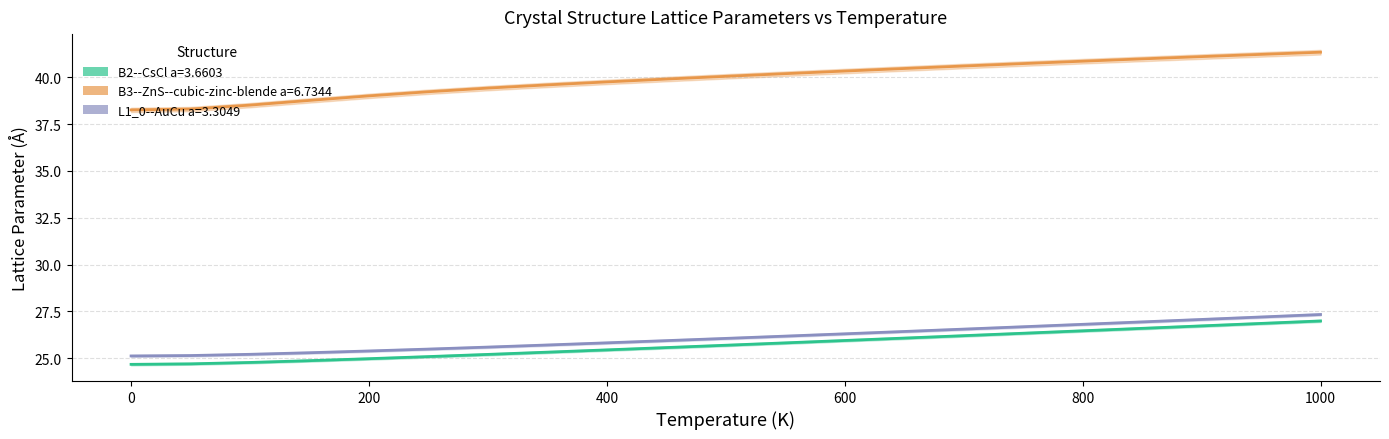

How many lines are shown in the chart?

3